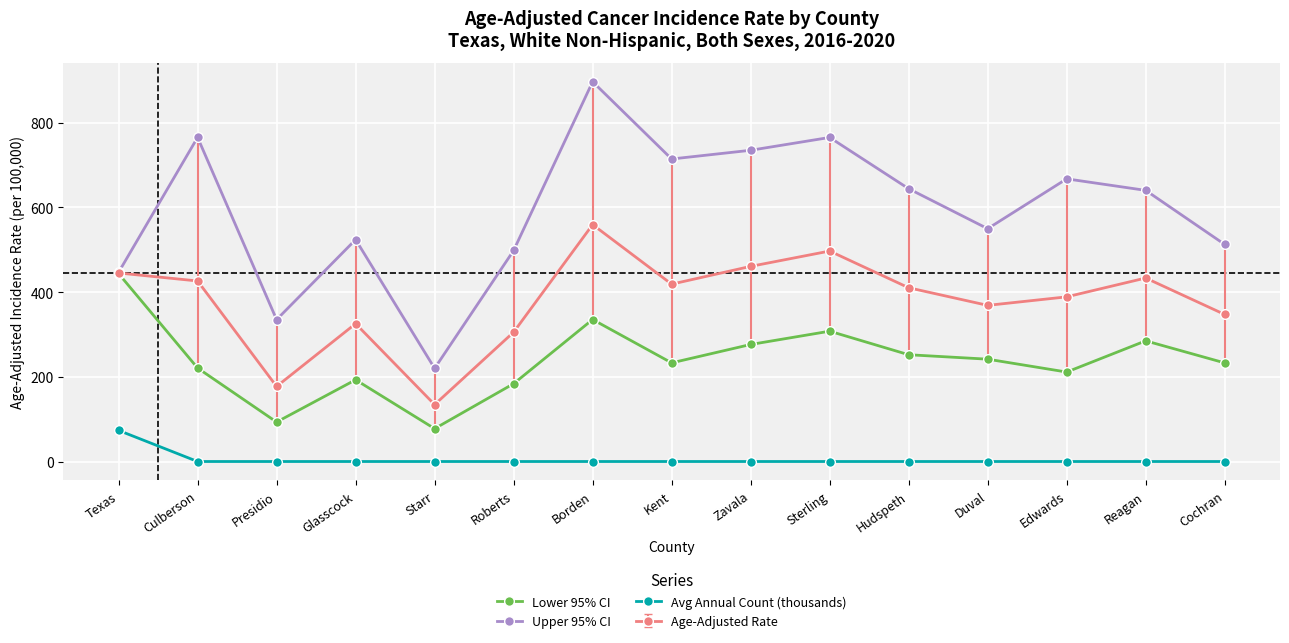

Is it true that Upper 95% CI equals 765.4 at Sterling?

True